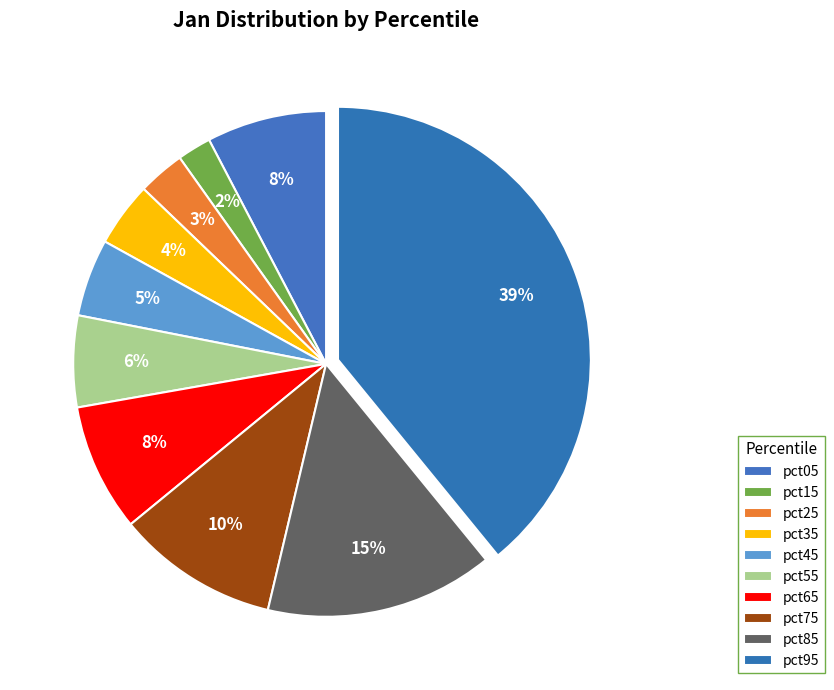

Is there any slice that represents more than half of the pie?

No